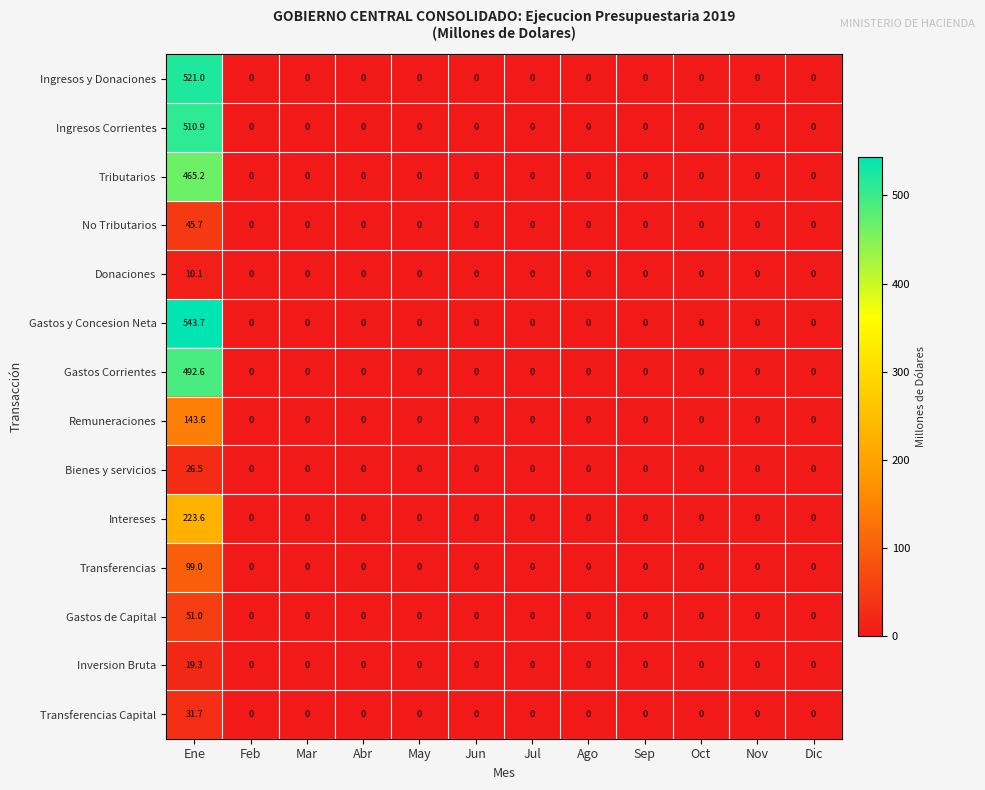

What value does the Transferencias series have at Ene?

99.0